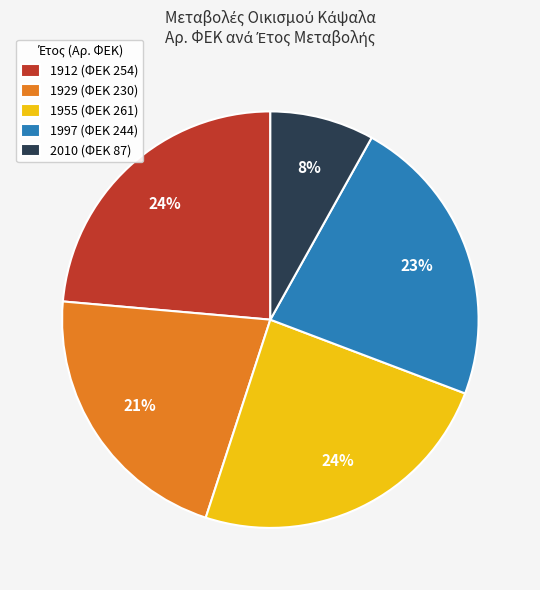

Does 1997 (ΦΕΚ 244) account for over 50% of the chart?

No